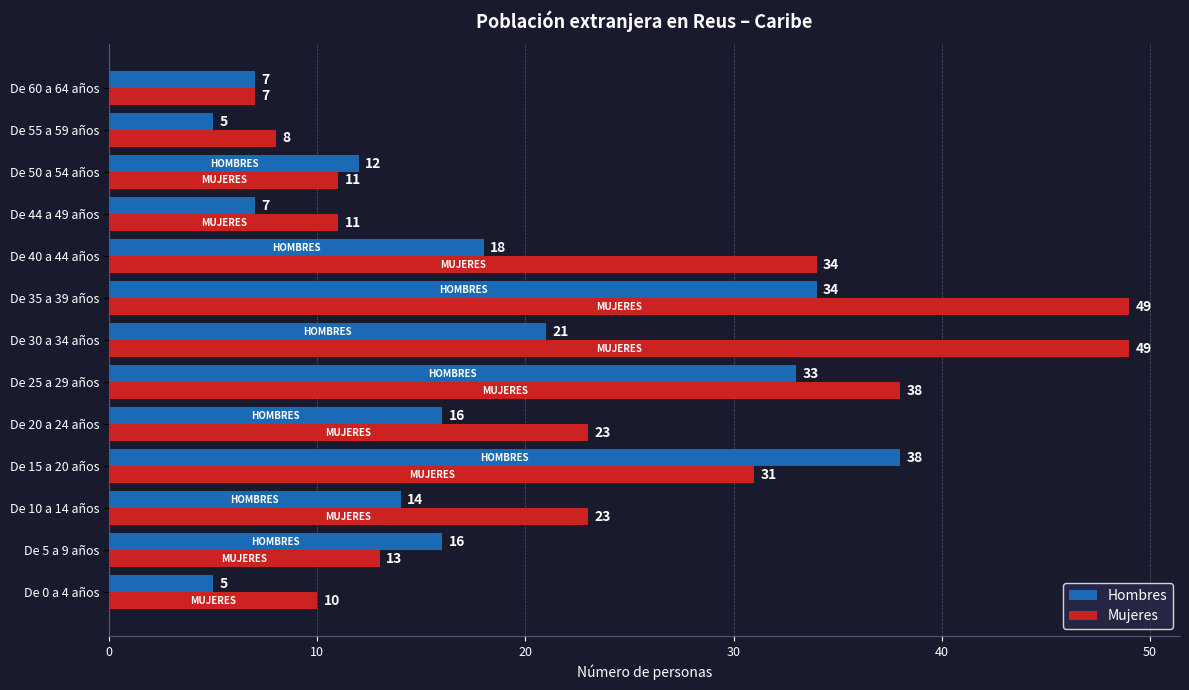

Which series has the largest total across all categories?

Mujeres